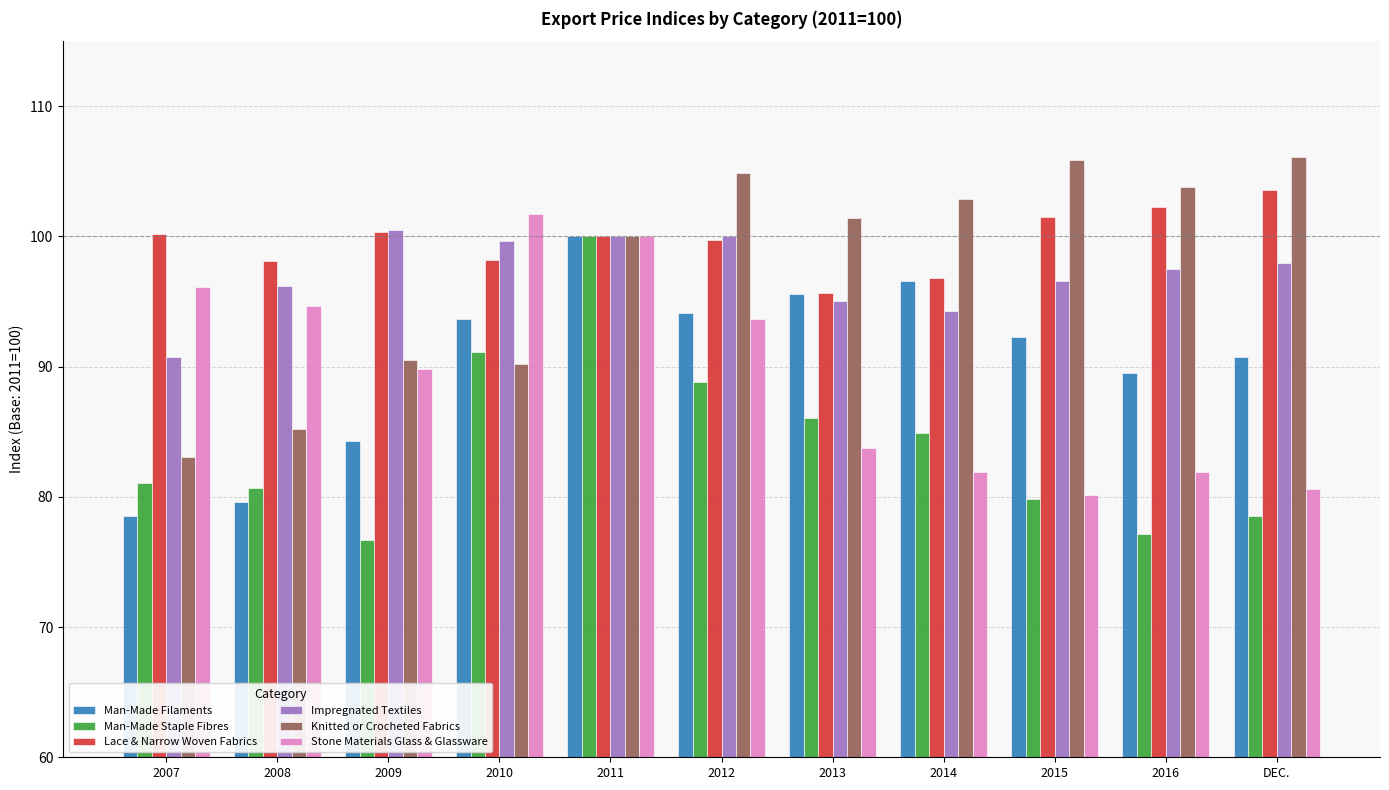

At 2008, list the series in order from largest to smallest.

Lace & Narrow Woven Fabrics, Impregnated Textiles, Stone Materials Glass & Glassware, Knitted or Crocheted Fabrics, Man-Made Staple Fibres, Man-Made Filaments